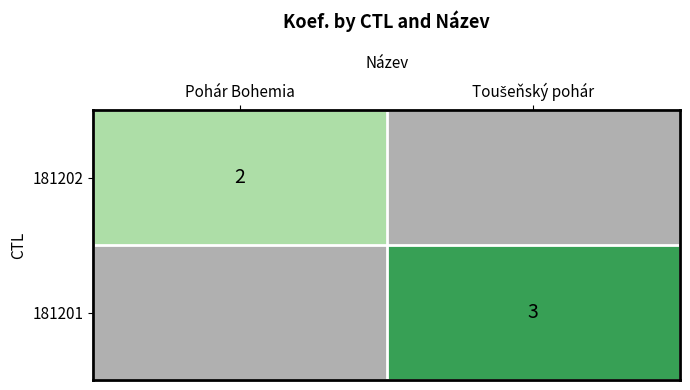

The 181202 series shows 2.0 at Pohár Bohemia. True or false?

True